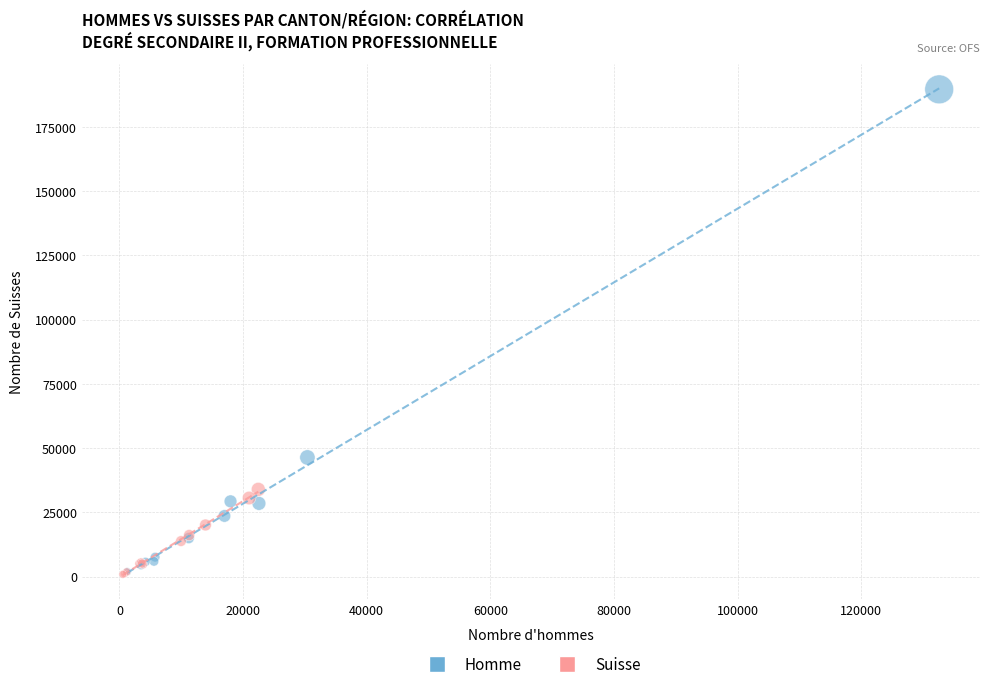

What are all the series names shown in the legend?

Homme, Suisse